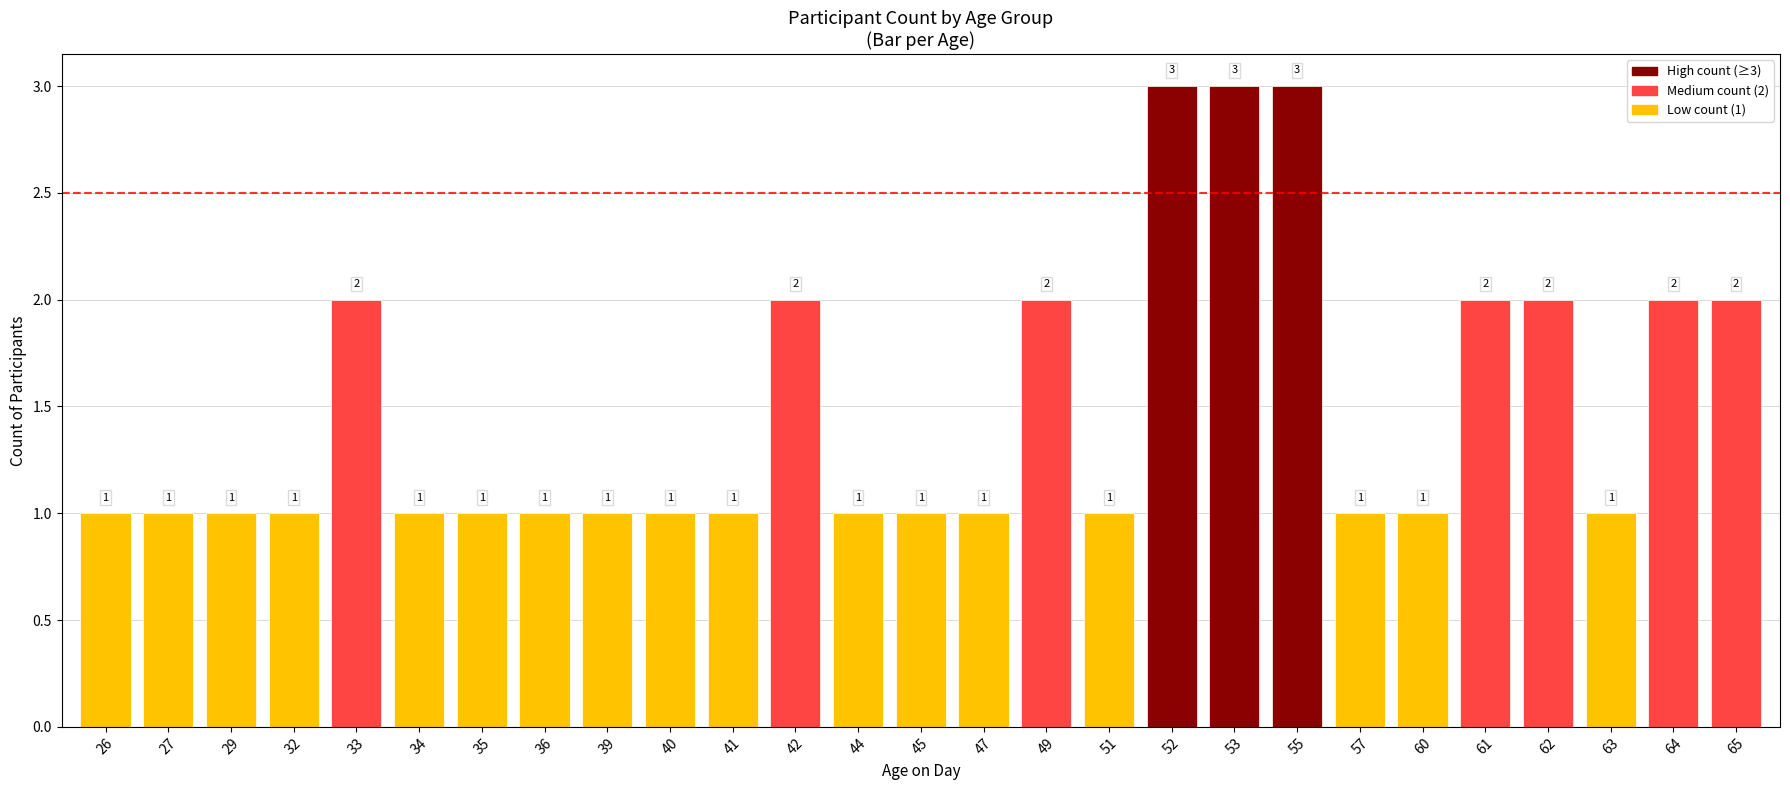

What is the smallest value displayed?

1